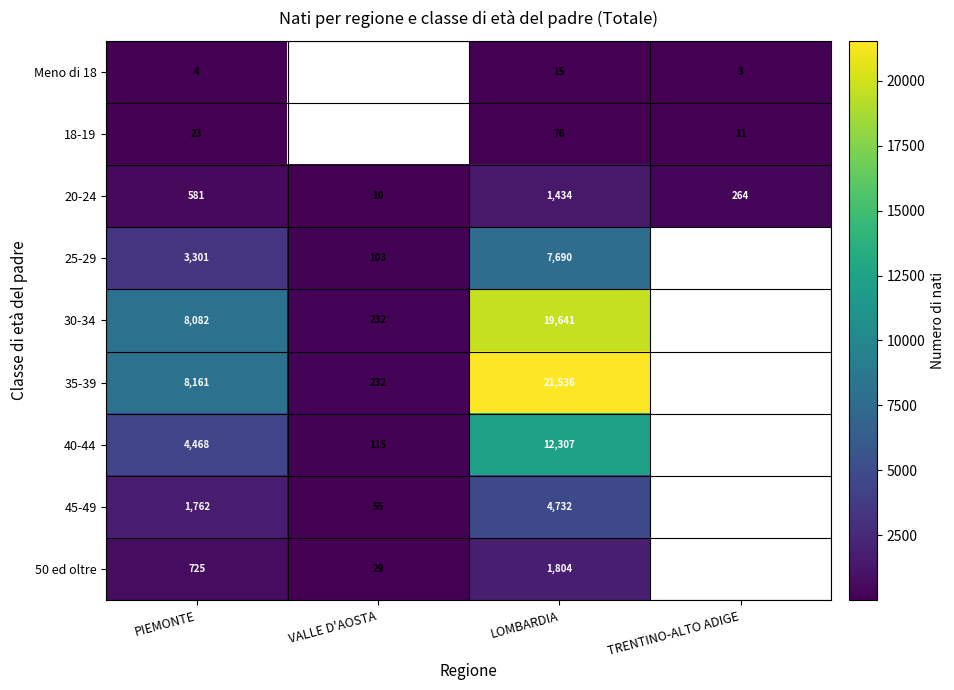

The 35-39 series shows 21536 at LOMBARDIA. True or false?

True